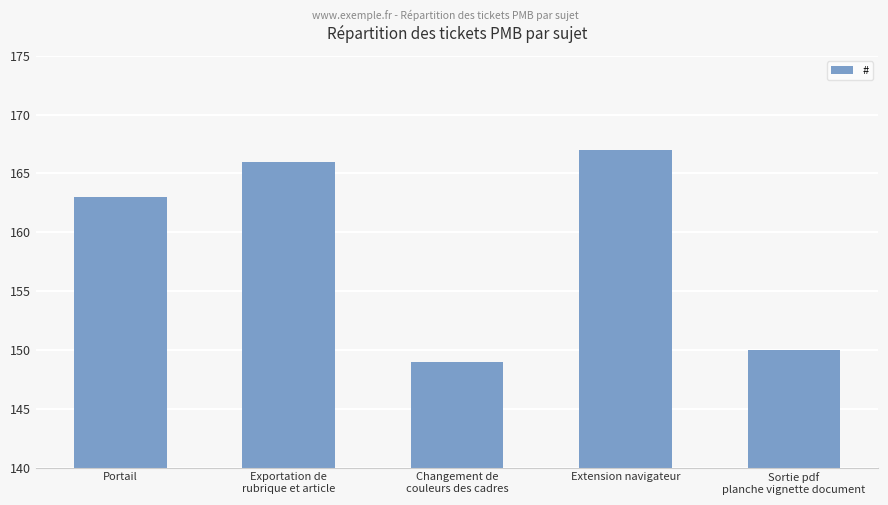

Reading left to right, extract all data points from this chart.

163	166	149	167	150